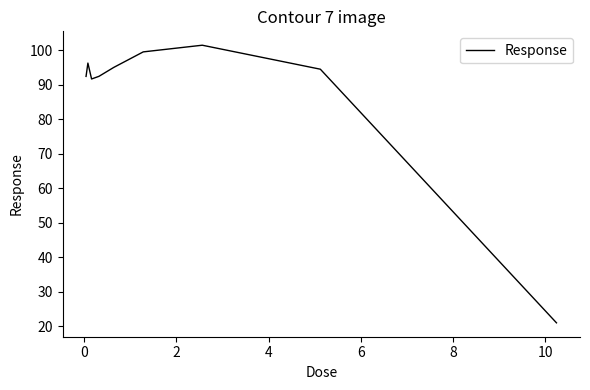

What is the difference between the maximum and minimum values?

80.6